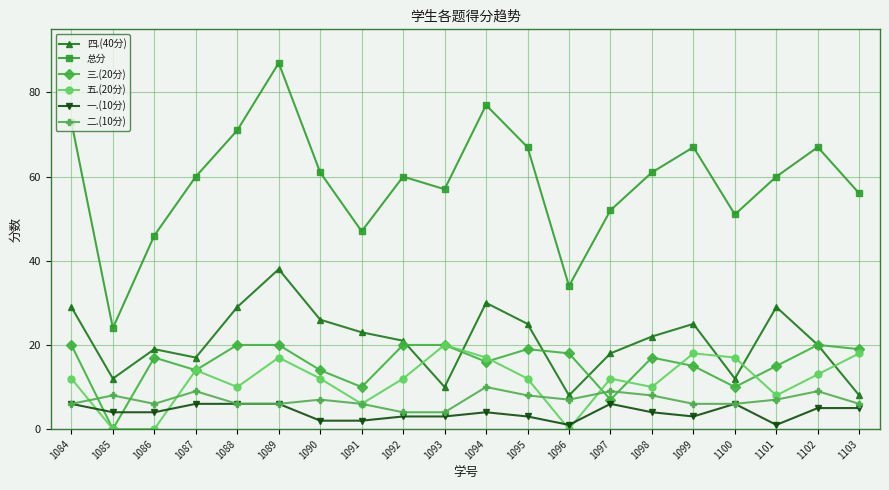

Which series ends up on top after the final intersection of 五.(20分) and 四.(40分)?

五.(20分)